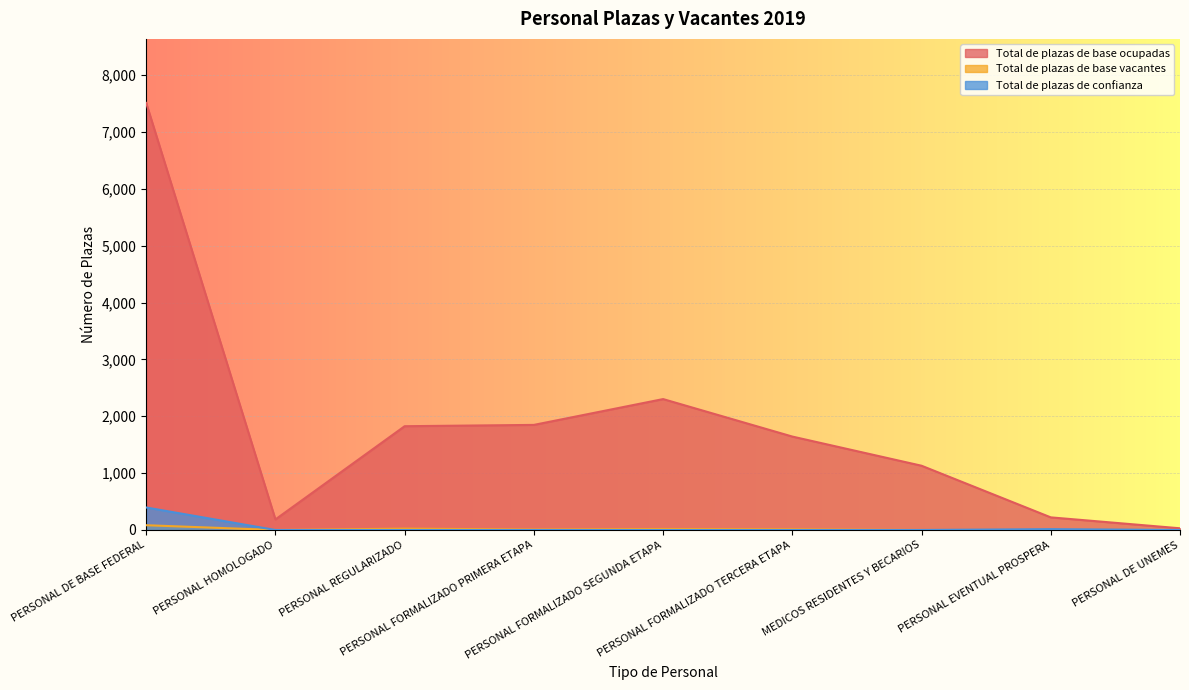

At how many categories does at least one series exceed 6592?

1